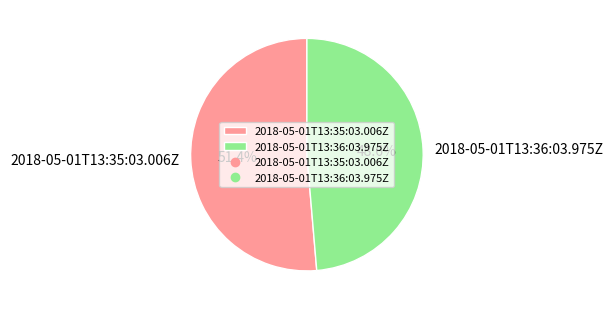

To the nearest percent, what is the average slice percentage?

50%